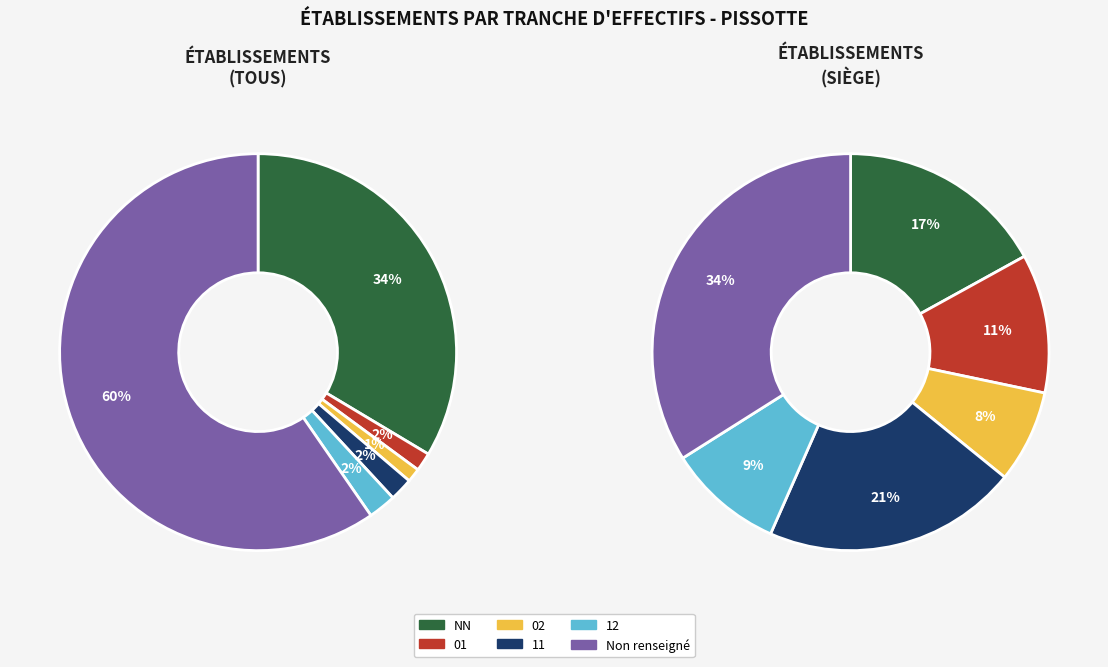

Is it true that 11 is 1% of the pie?

False